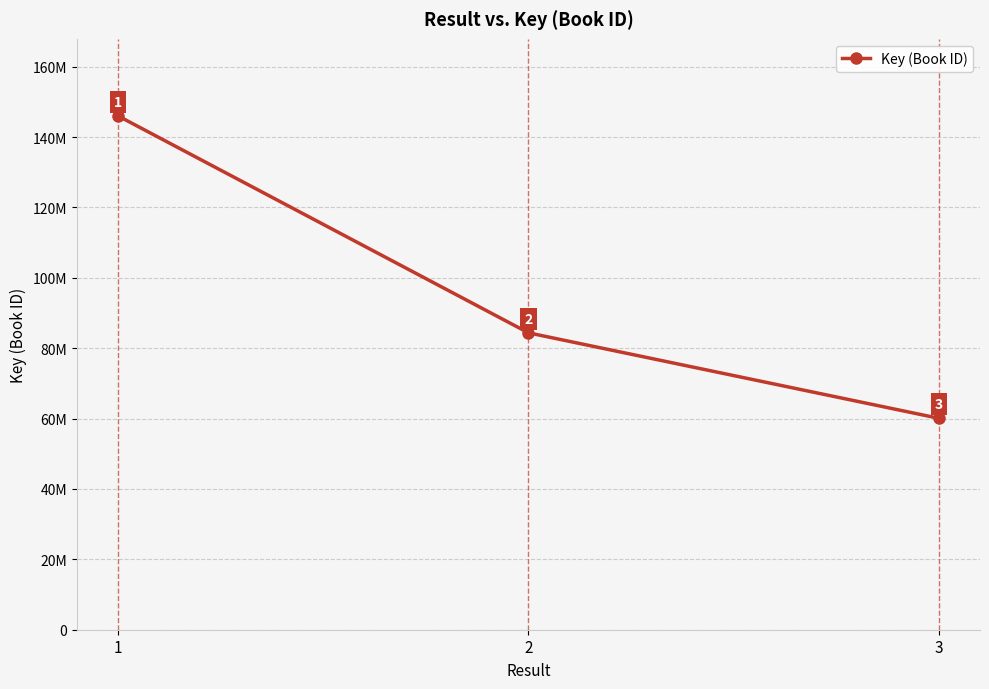

The value at 1 is 146021349. True or false?

True